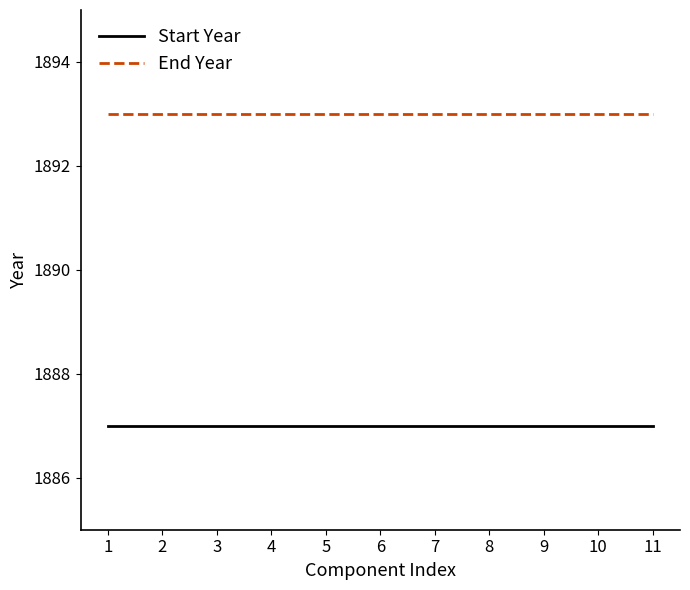

The value of Start Year at 8 is 971. True or false?

False